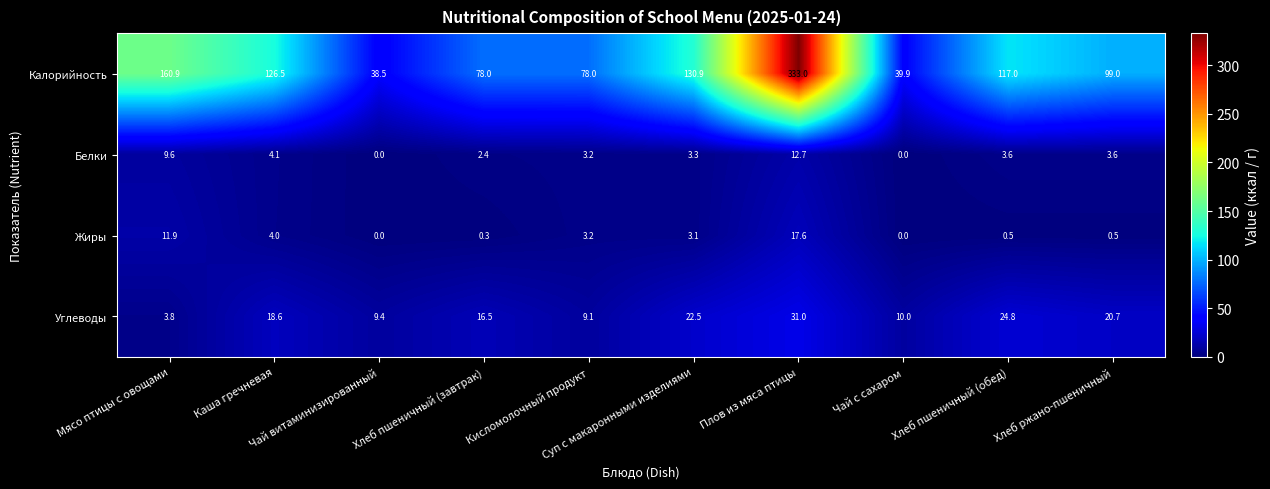

List the series in order of their peak value, lowest first.

Белки, Жиры, Углеводы, Калорийность